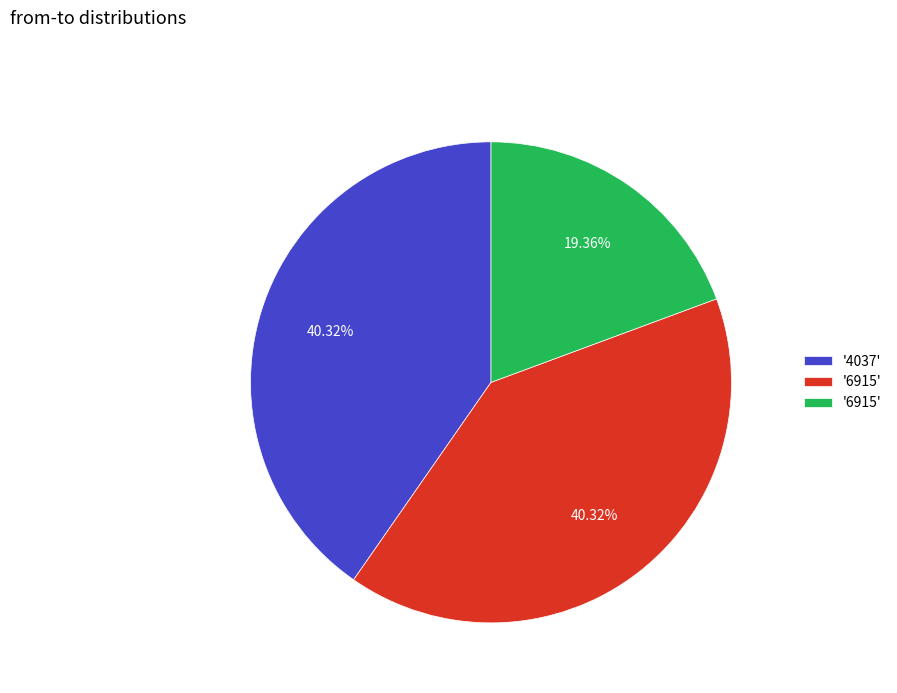

Does any single category account for the majority?

No